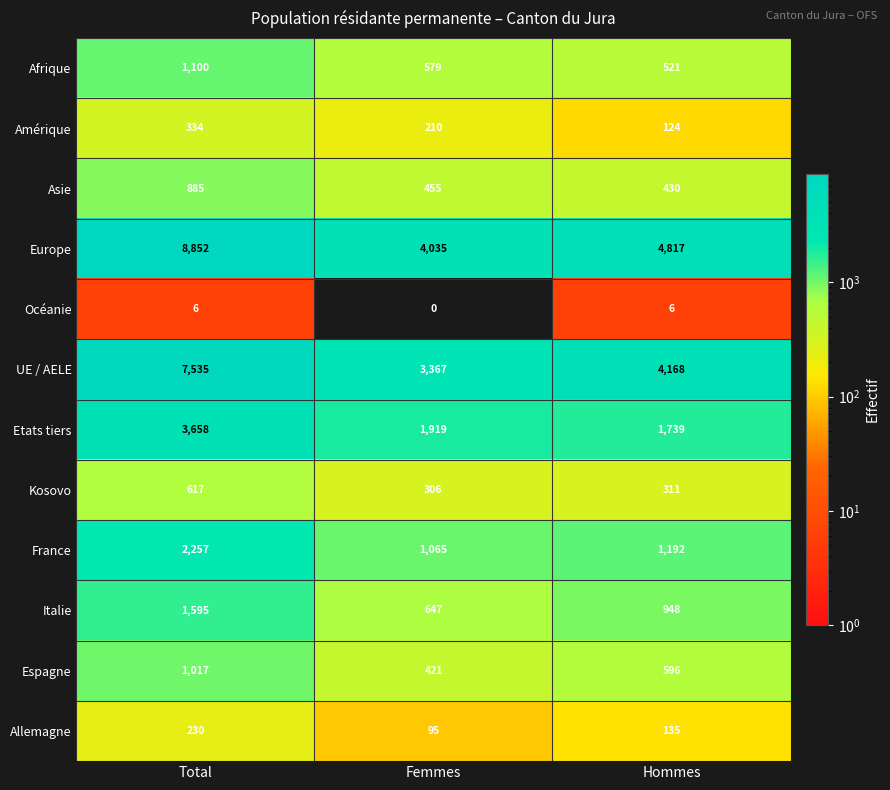

The Etats tiers series shows 5069 at Total. True or false?

False